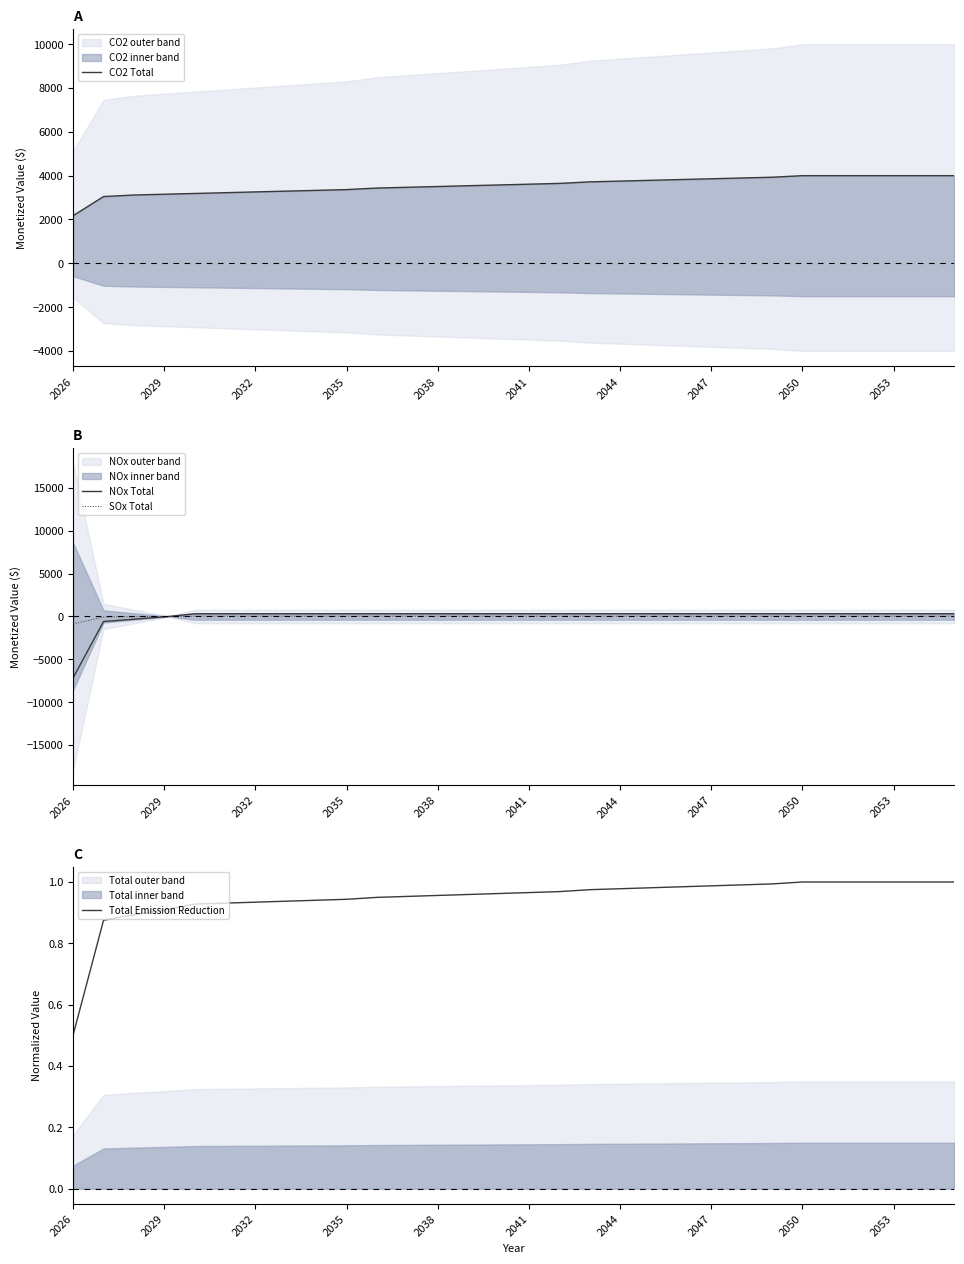

The Total Emission Reduction series shows 0.6 at 2035. True or false?

False